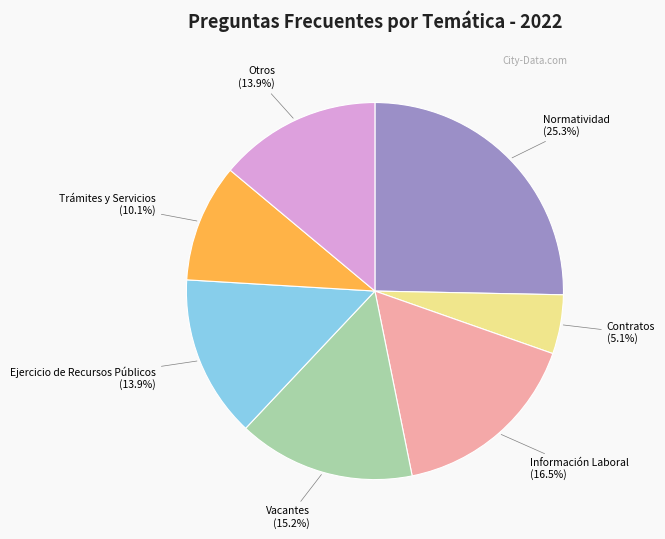

Combined, what portion of the pie is Ejercicio de Recursos Públicos and Vacantes?

29.1%